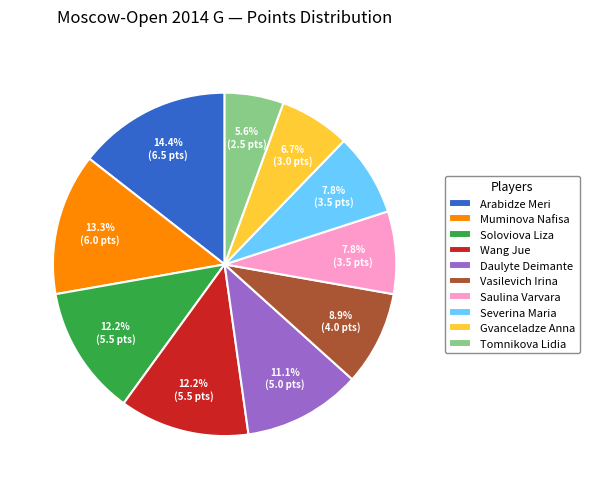

How much of the chart is everything except Saulina Varvara?

92.2%